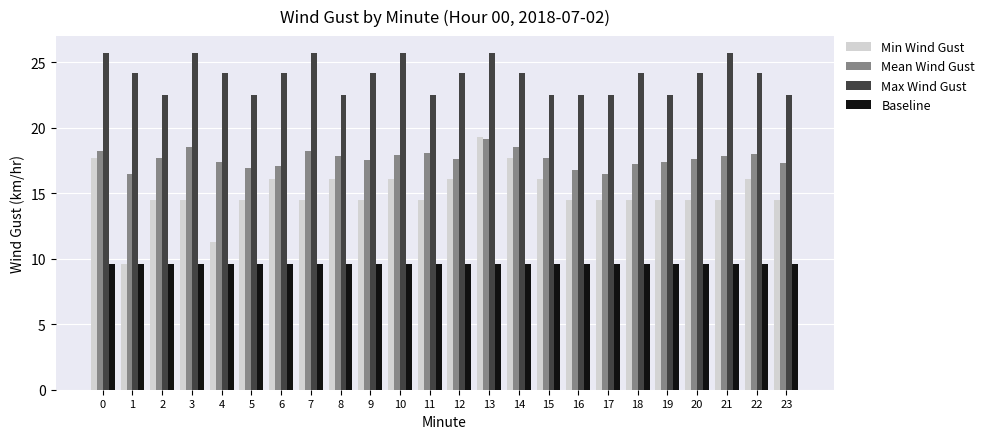

Which series has the widest spread of values?

Min Wind Gust